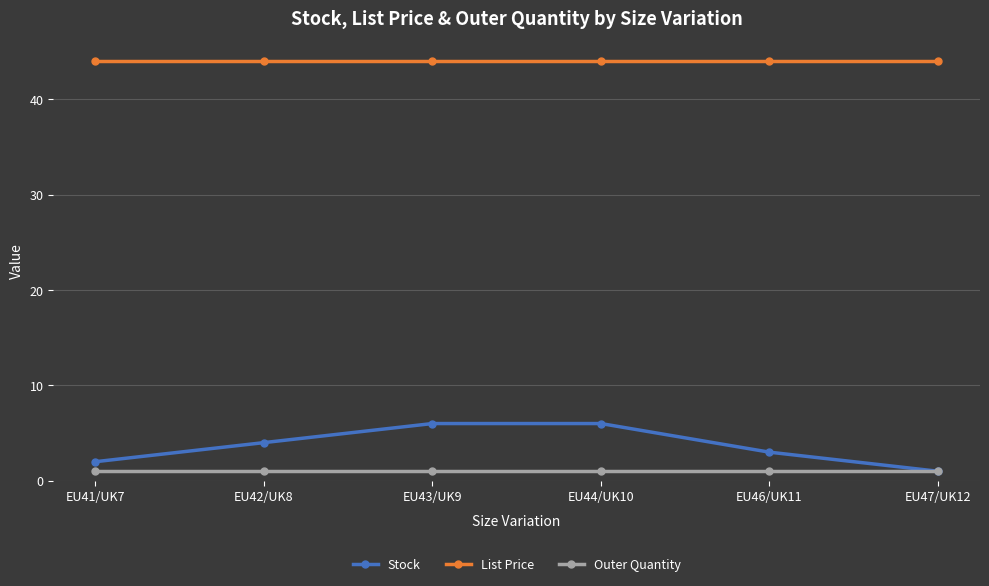

Rank the series by their maximum value, from highest to lowest.

List Price, Stock, Outer Quantity